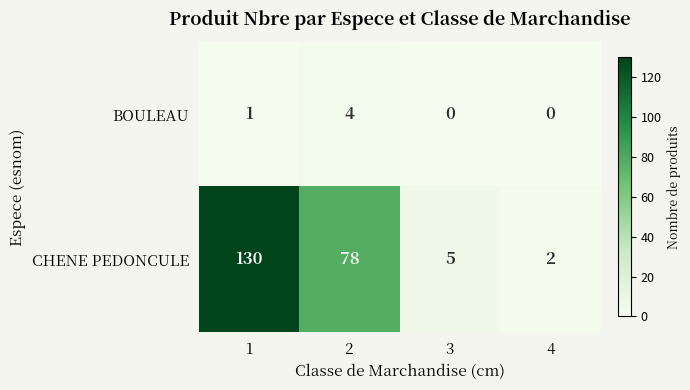

Which series changed the most between 1 and 2?

CHENE PEDONCULE